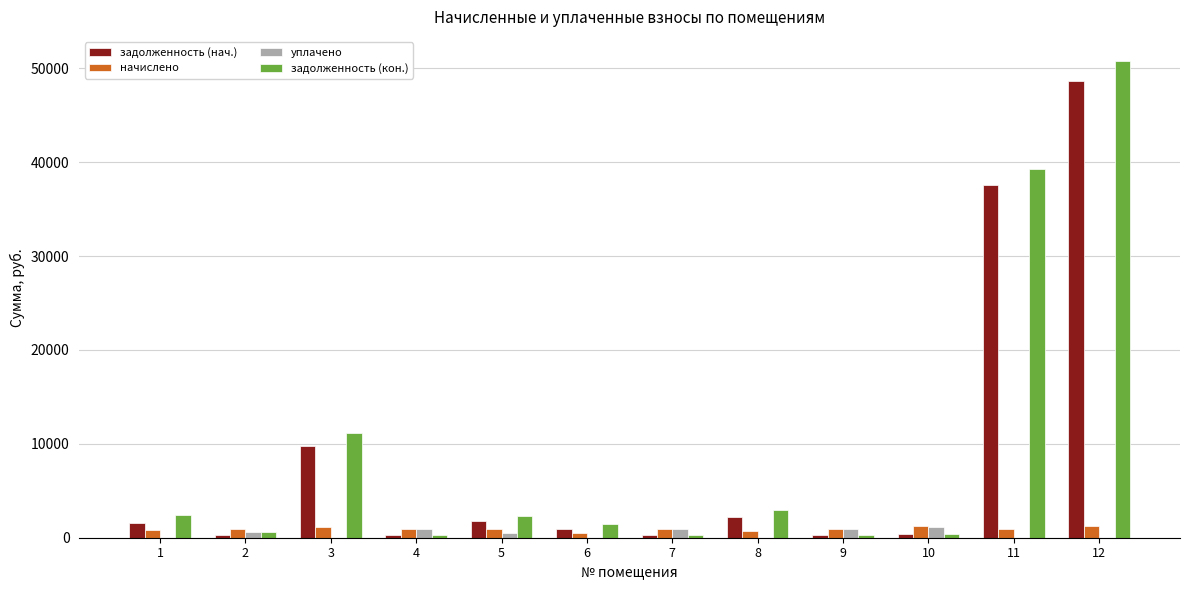

How many data points in начислено are above 952?

6